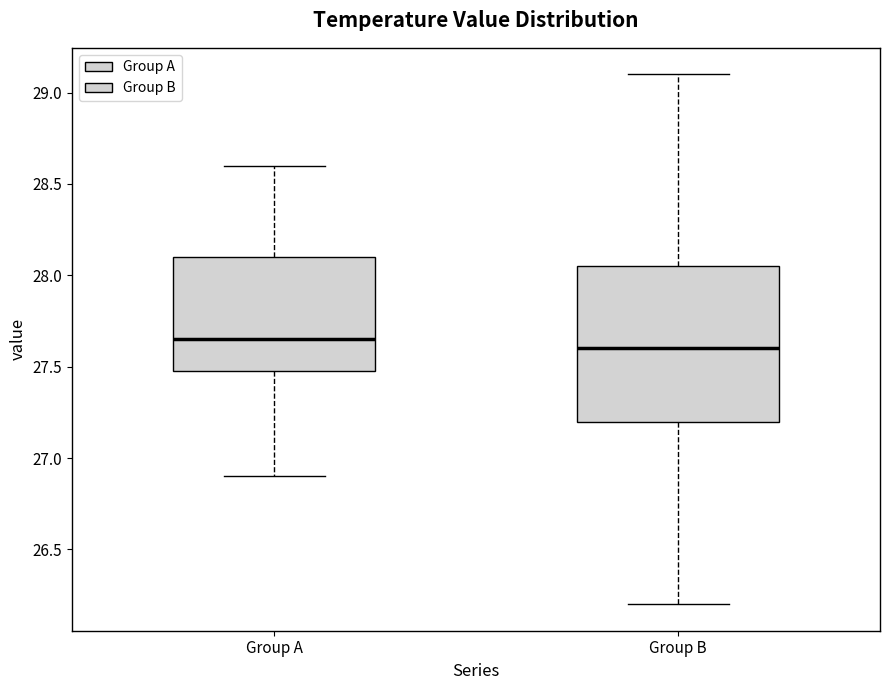

Where is the lower edge of the box for Group A on the y-axis? The values are not printed on the chart, so give them approximately, as read against the axis.

27.50